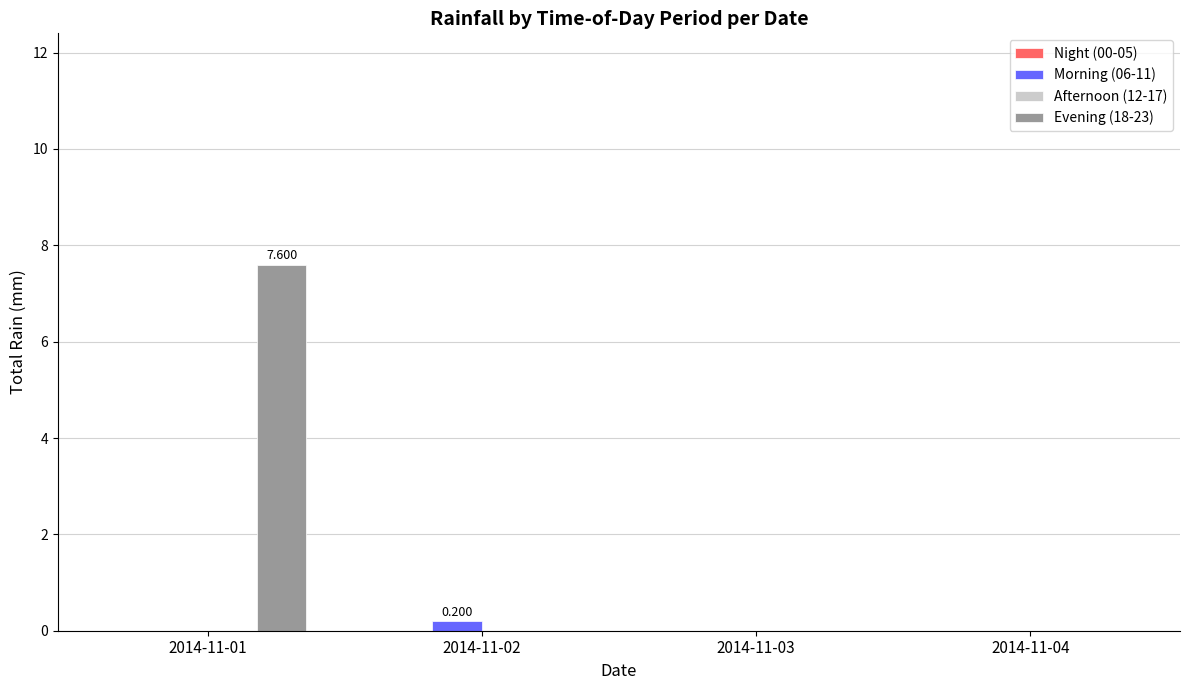

Count the number of categories in the chart.

4